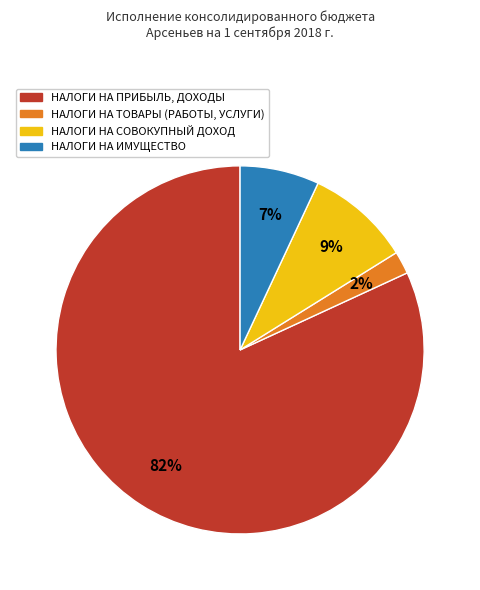

Is it true that НАЛОГИ НА ТОВАРЫ (РАБОТЫ, УСЛУГИ) is 9% of the pie?

False